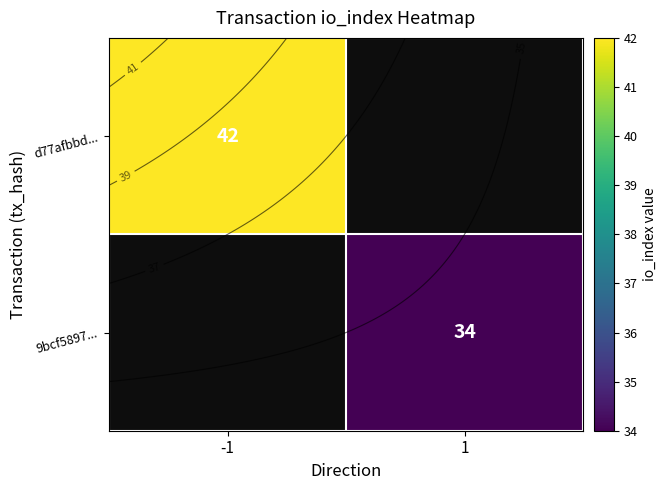

What is the greatest value displayed?

42.0